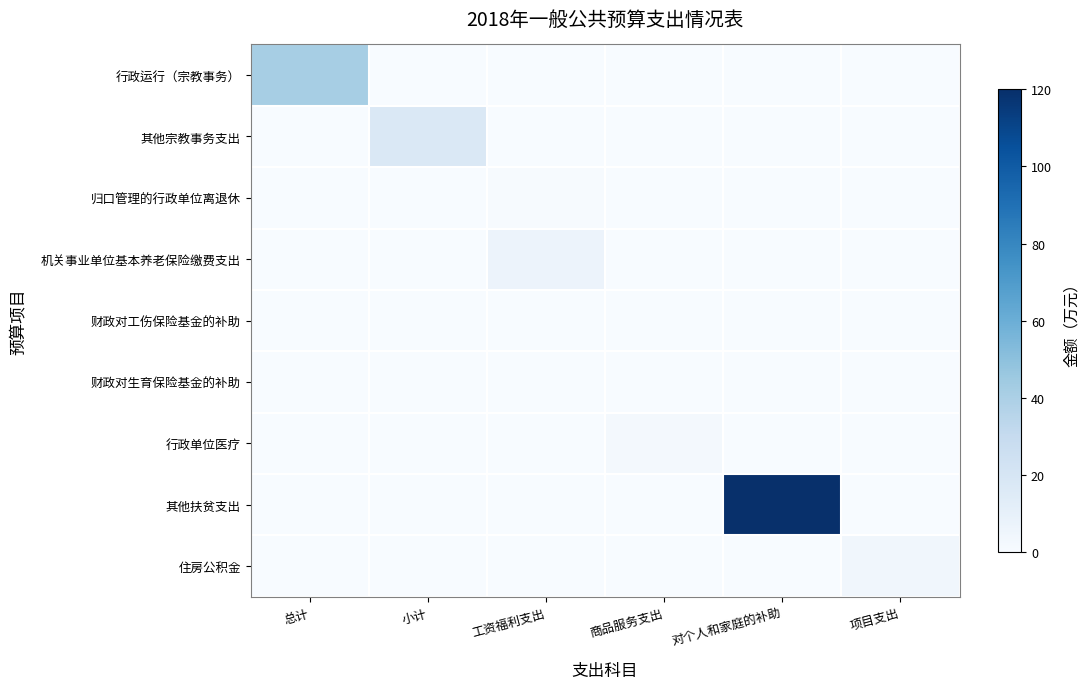

How many categories are shown in the chart?

6